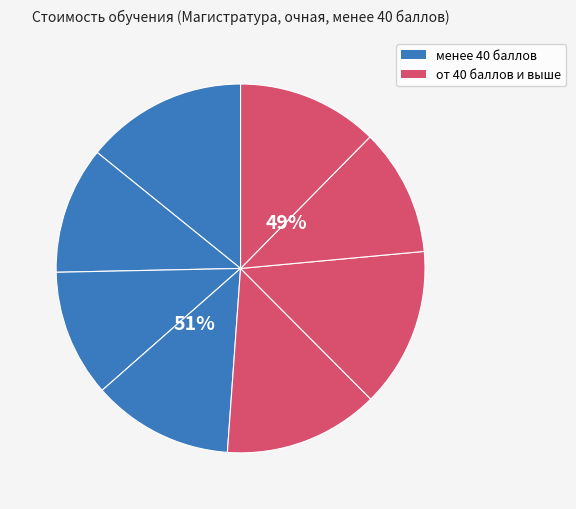

Count the number of slices in the pie.

8